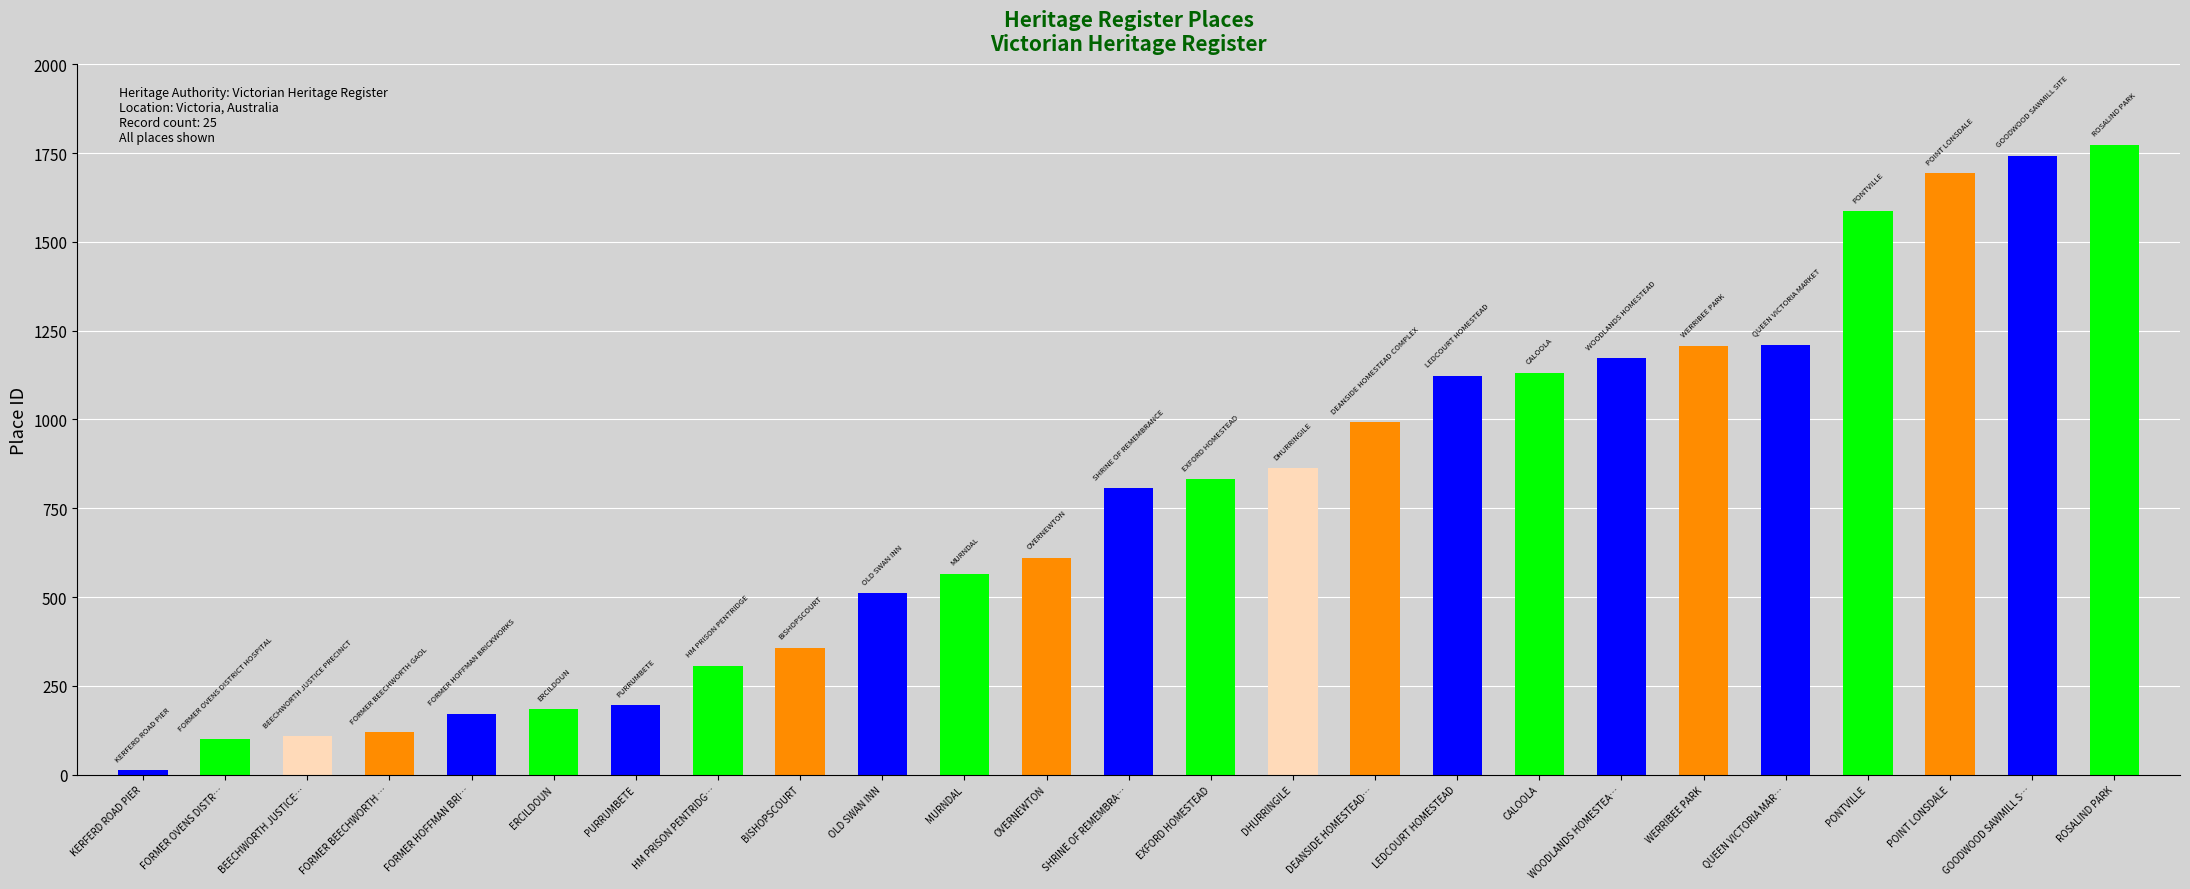

What is the minimum value shown in the chart?

13